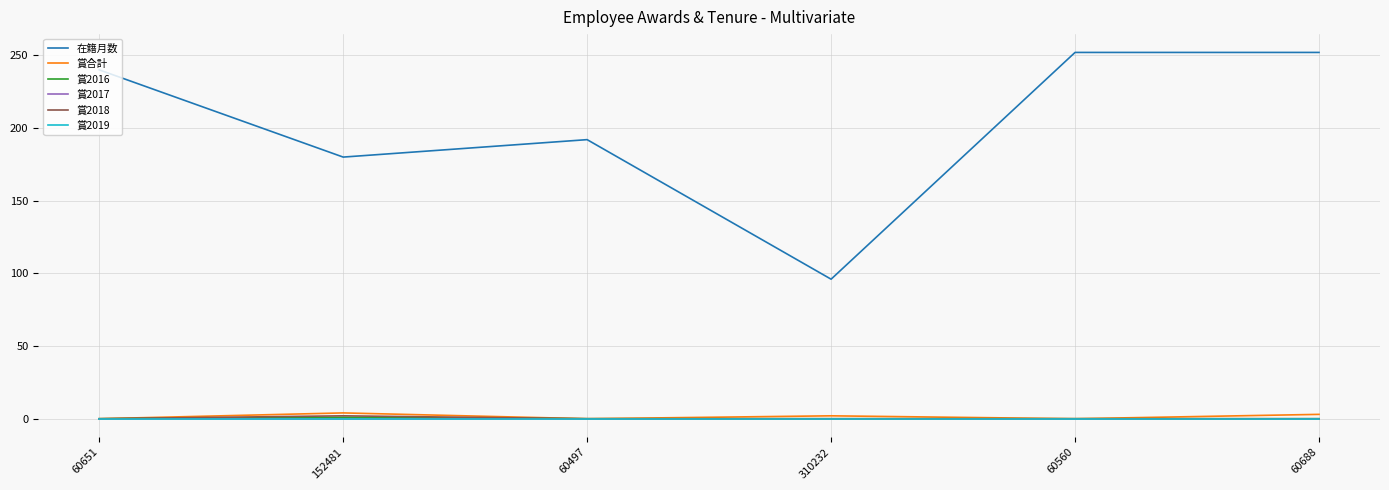

Is this an area chart (filled region under the line)?

No